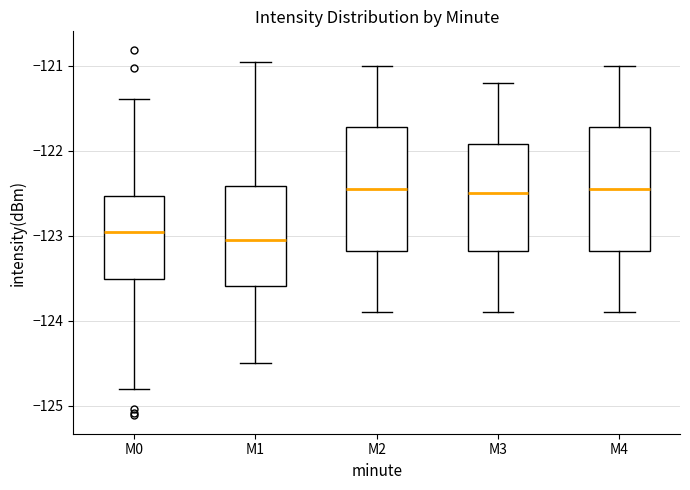

Where does the median line of the box for M4 sit on the y-axis? The values are not printed on the chart, so give them approximately, as read against the axis.

-122.4